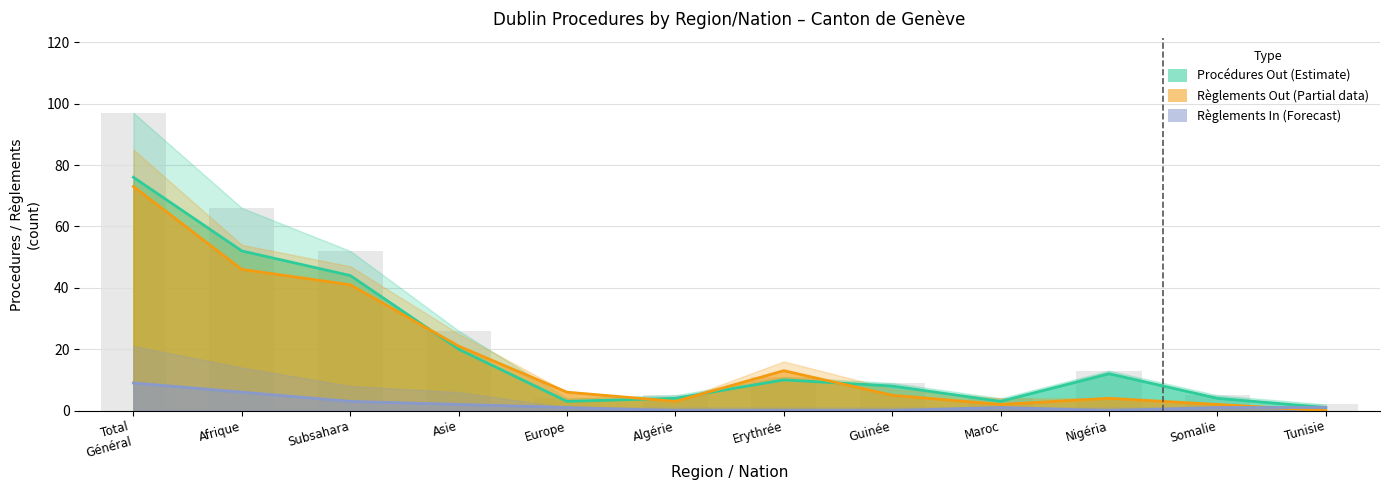

How many data points in Total règlements In (col_10) are less than 1?

4